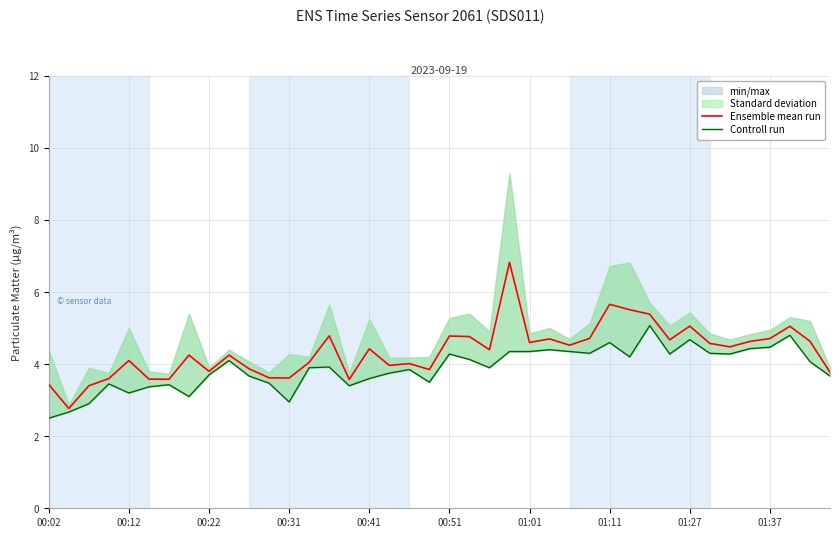

At which label is Ensemble mean run closest to 4?

18